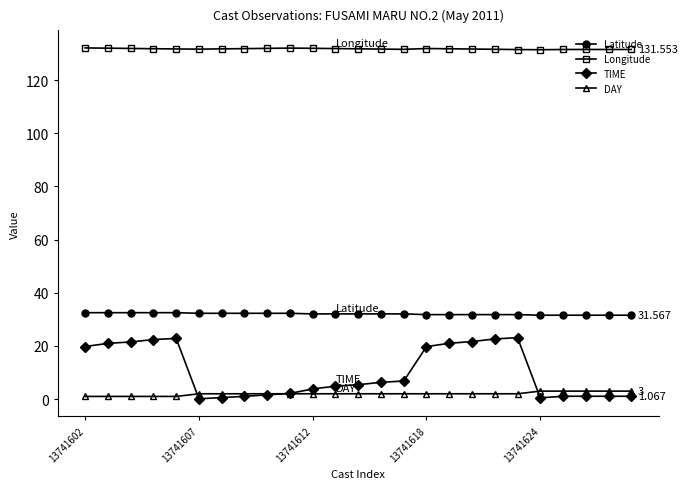

Which series has the largest total across all categories?

Longitude